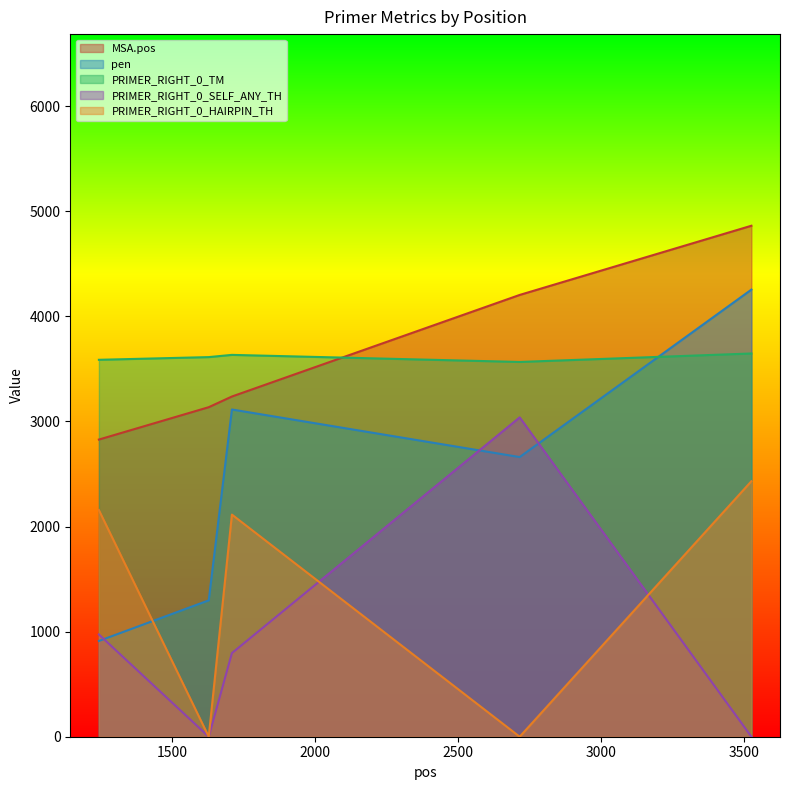

At which category is the sum across all series the highest?

3525